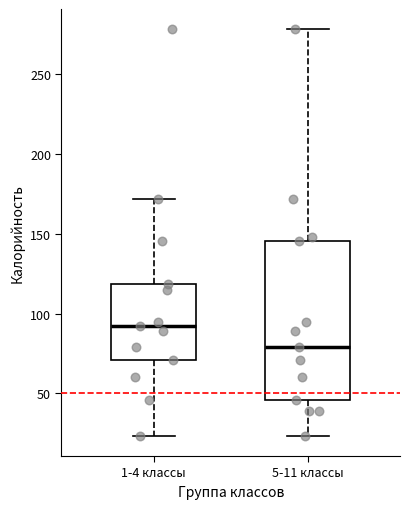

Where is the upper edge of the box for 1-4 классы on the y-axis? The values are not printed on the chart, so give them approximately, as read against the axis.

120